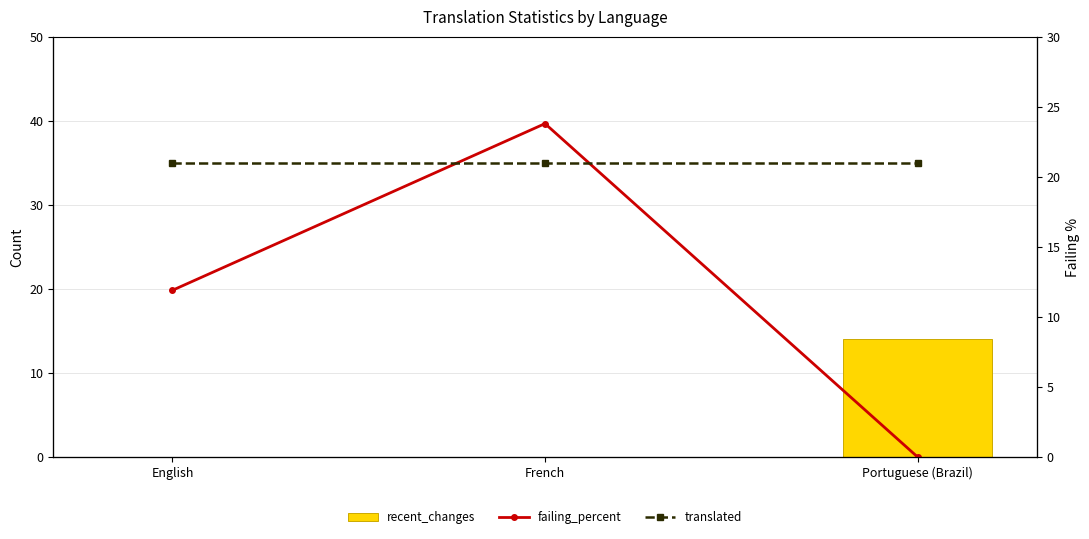

How many categories are shown in the chart?

3